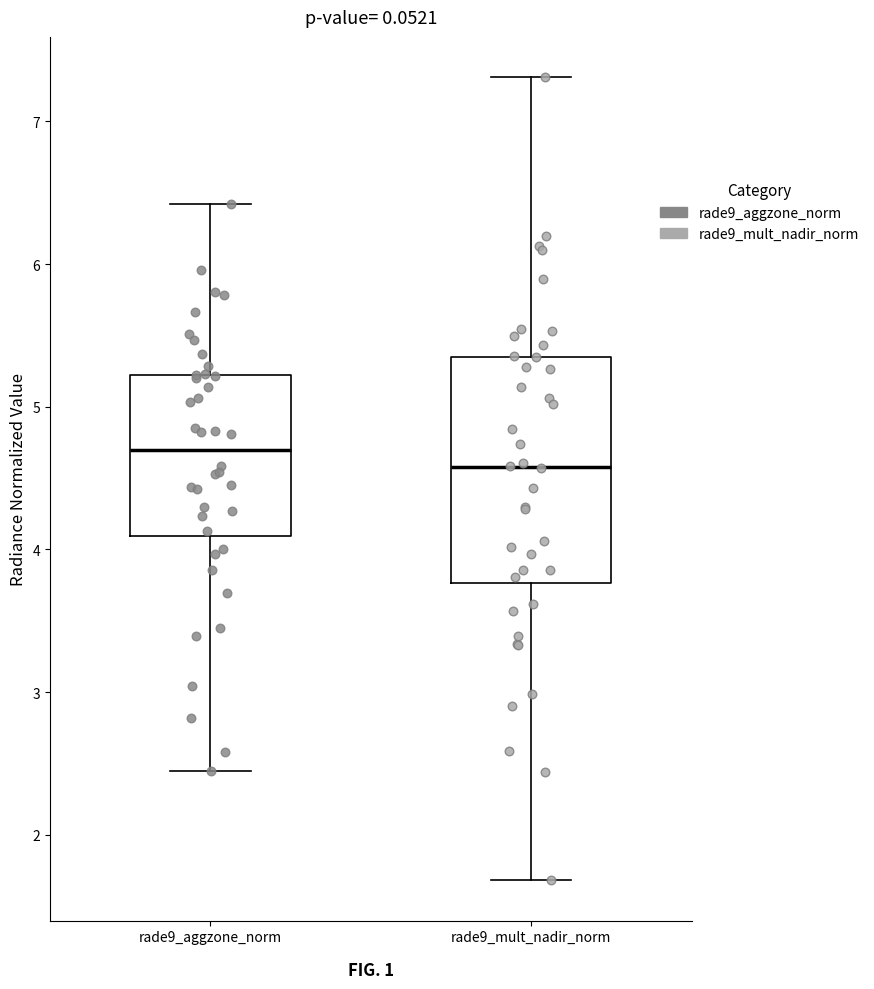

Which box has the lowest median line?

rade9_mult_nadir_norm